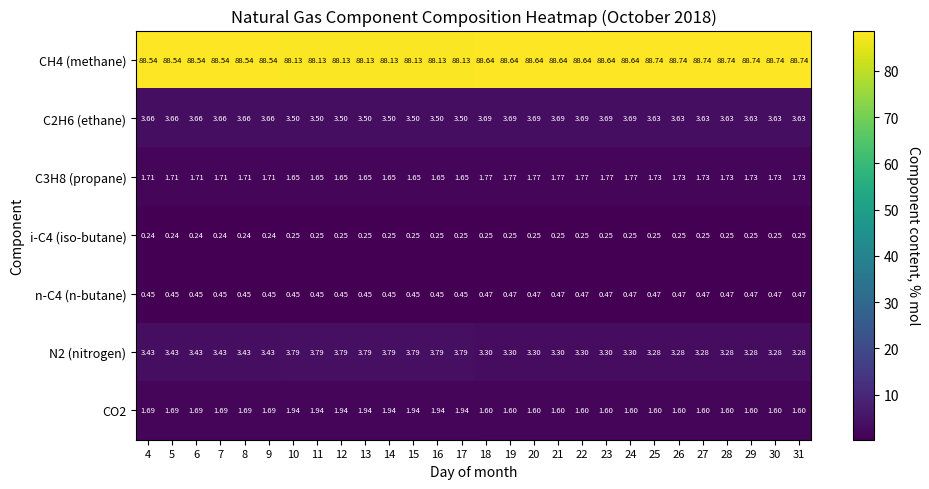

At 13, list the series in order from largest to smallest.

CH4 (methane), N2 (nitrogen), C2H6 (ethane), CO2, C3H8 (propane), n-C4 (n-butane), i-C4 (iso-butane)